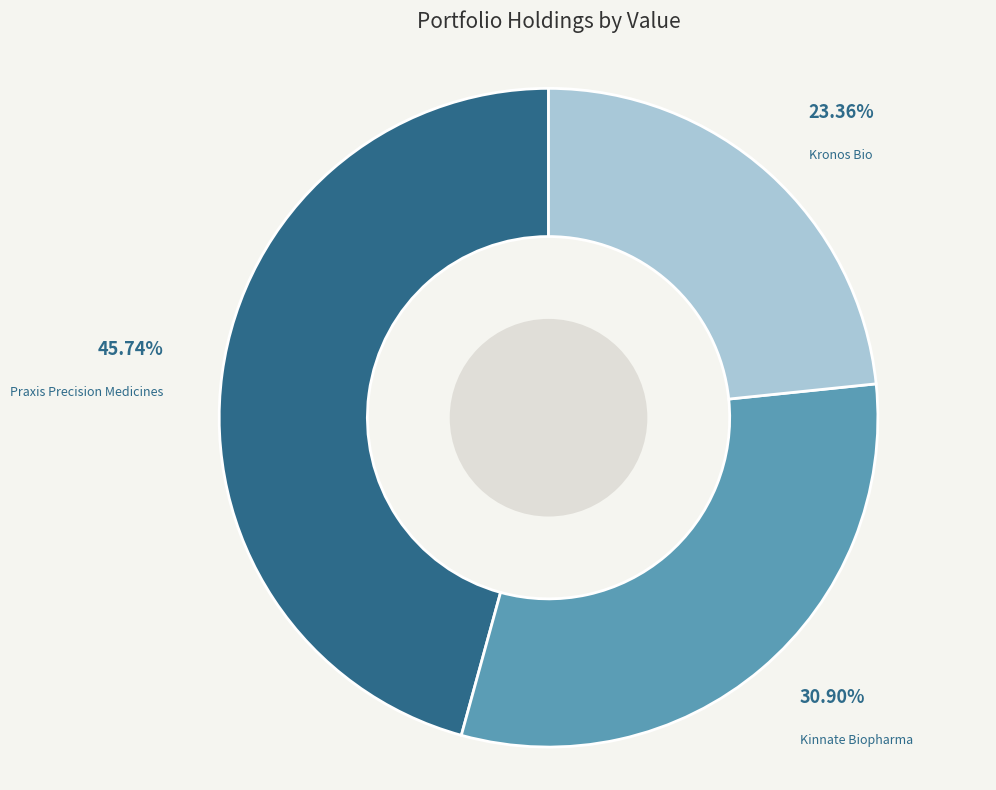

Which slice is the smallest?

Kronos Bio, Inc.